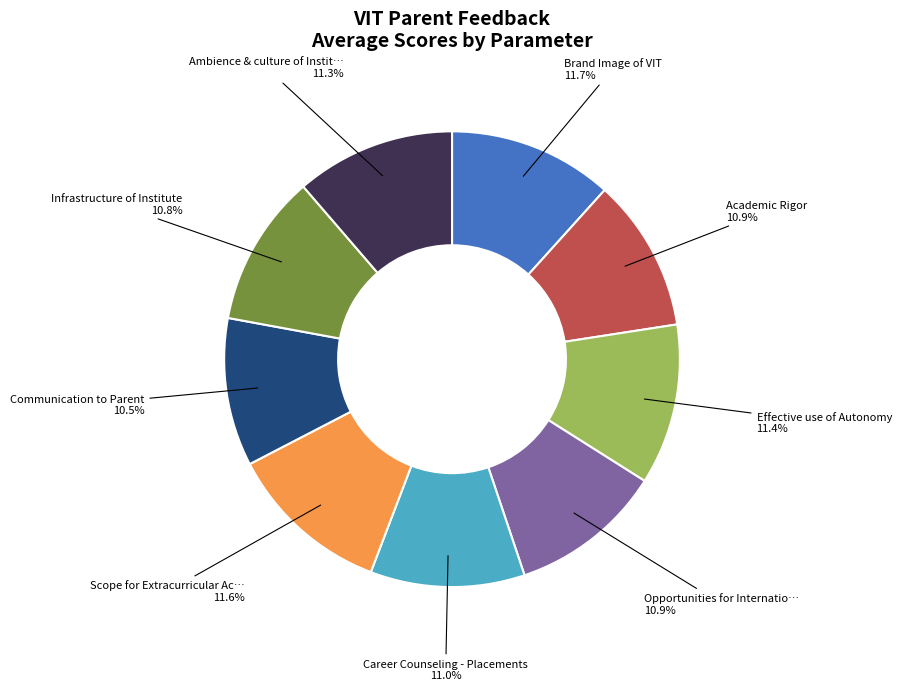

Does any single category account for the majority?

No